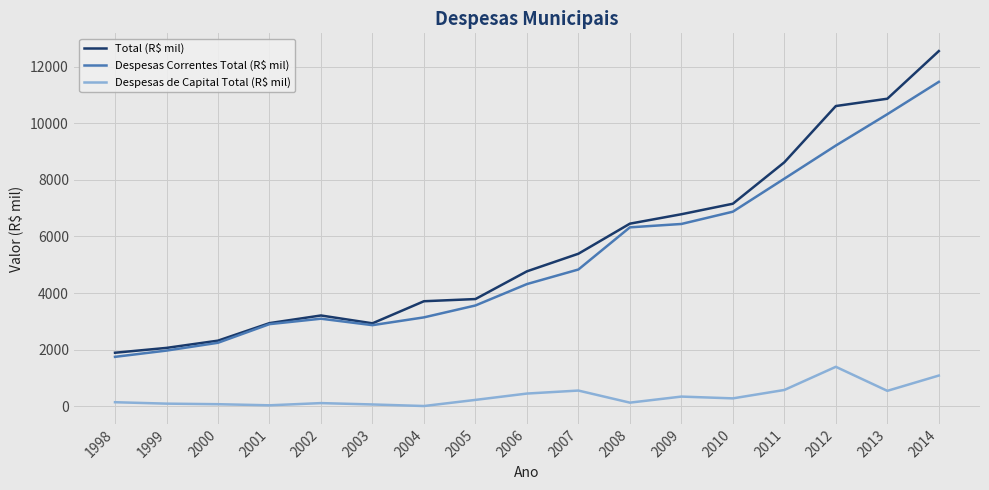

What is the spread (max minus min) of values at 2002?

3095